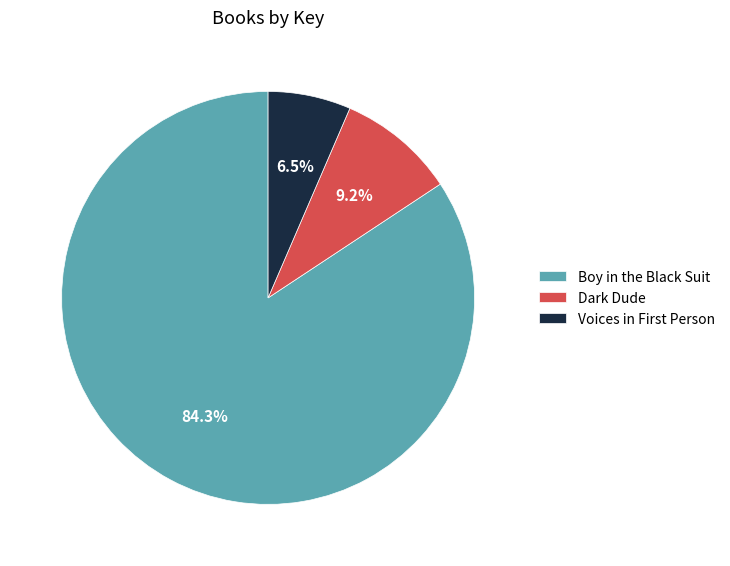

Which has a higher value, Boy in the Black Suit or Dark Dude?

Boy in the Black Suit